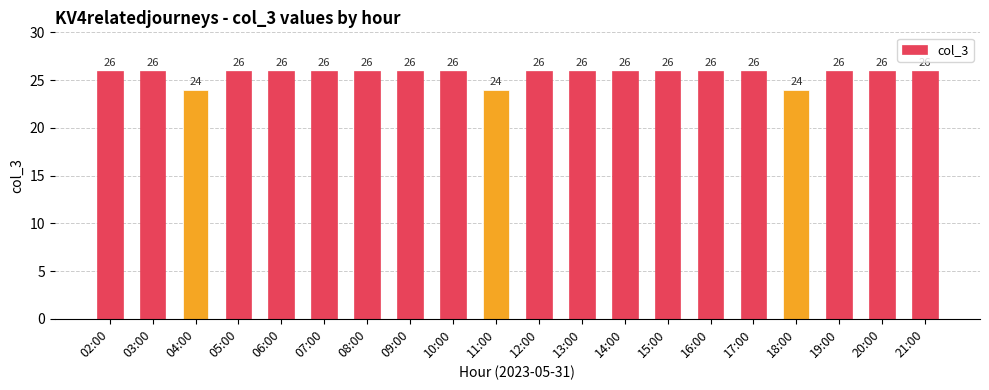

Reading left to right, transcribe all the data shown in this chart.

02:00=26	03:00=26	04:00=24	05:00=26	06:00=26	07:00=26	08:00=26	09:00=26	10:00=26	11:00=24	12:00=26	13:00=26	14:00=26	15:00=26	16:00=26	17:00=26	18:00=24	19:00=26	20:00=26	21:00=26